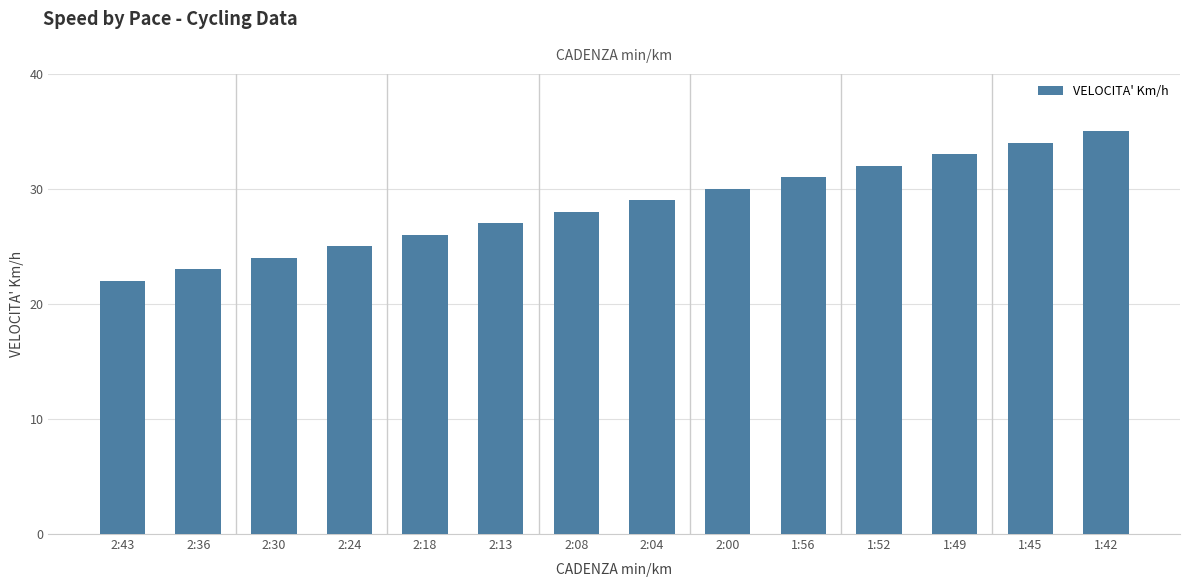

What is the value of the 4th bar from the left?

25